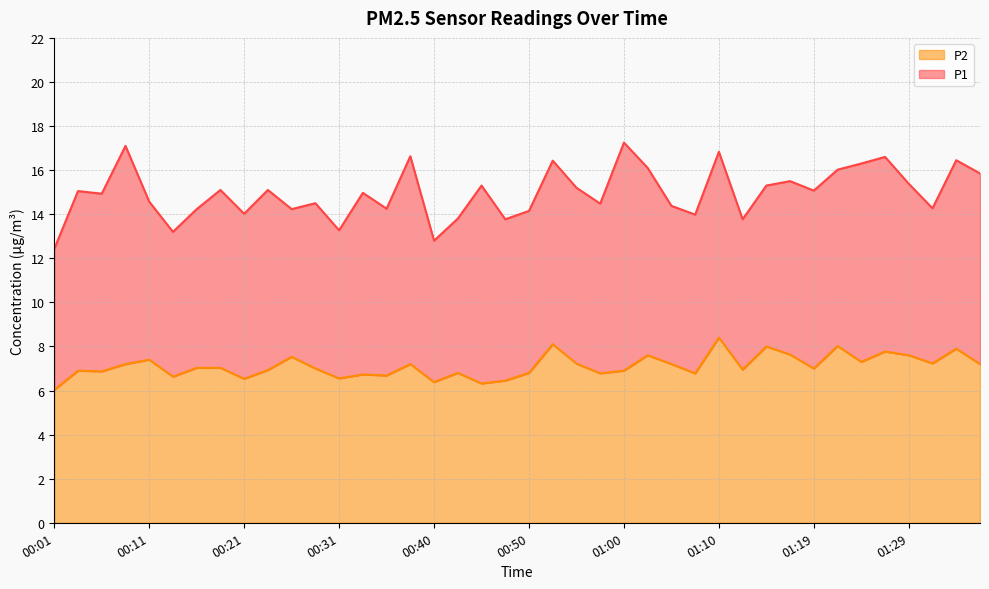

How many categories are shown in the chart?

40